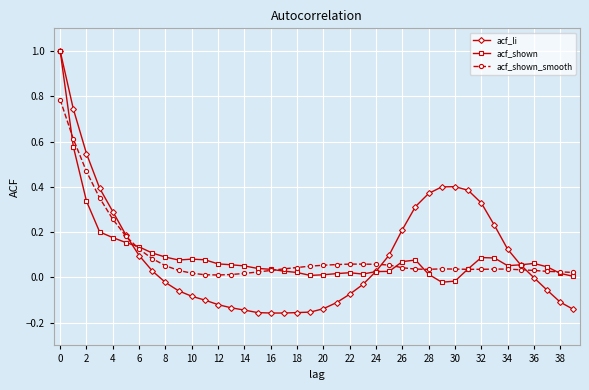

What are all the series names shown in the legend?

acf_li, acf_shown, acf_shown_smooth